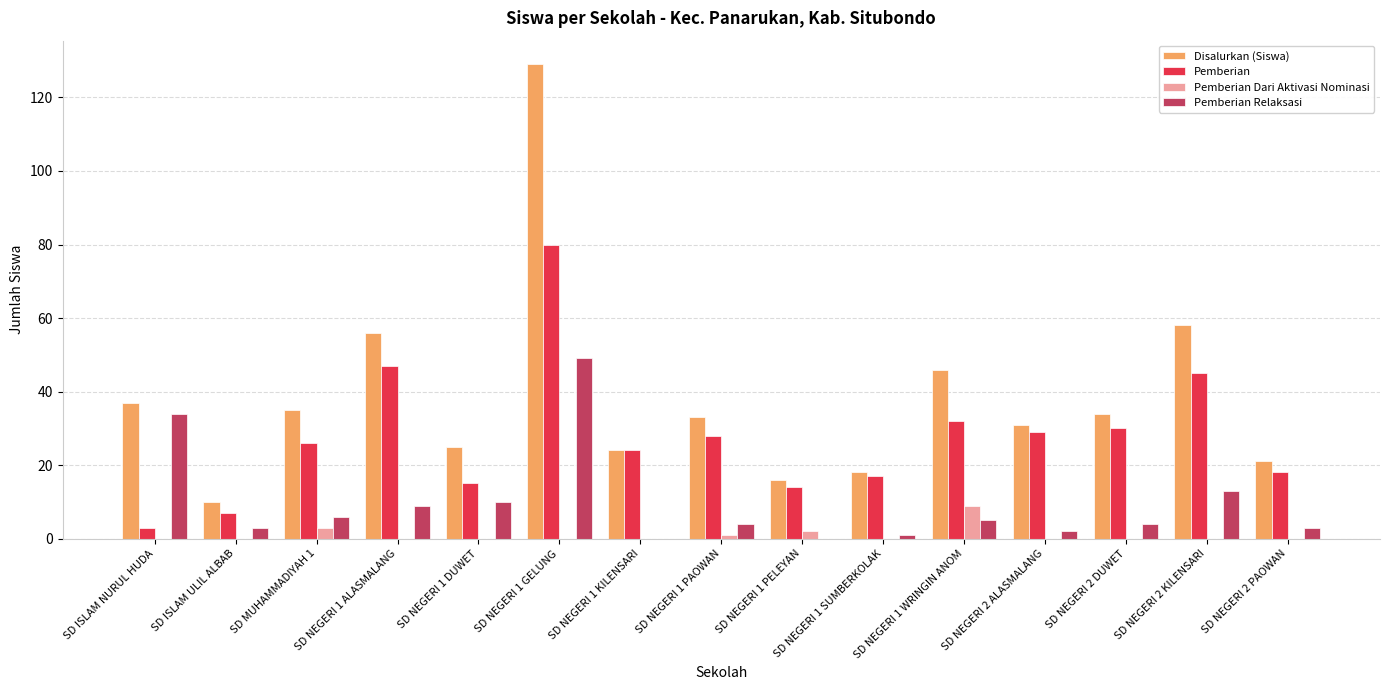

What is the sum of all Pemberian Relaksasi values?

143